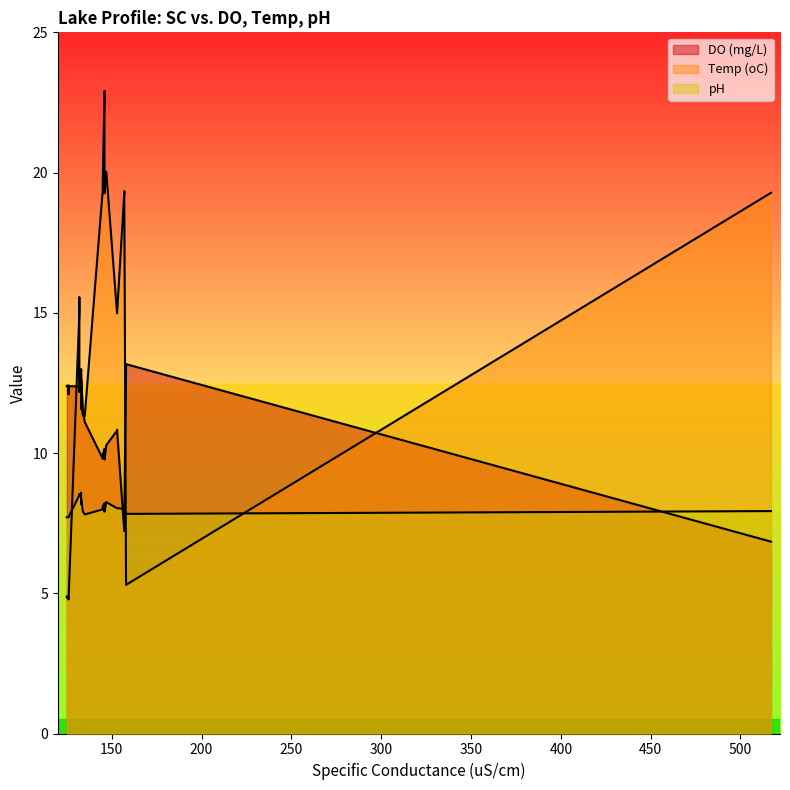

Which series changed the most between 25 and 29?

Temp (oC)